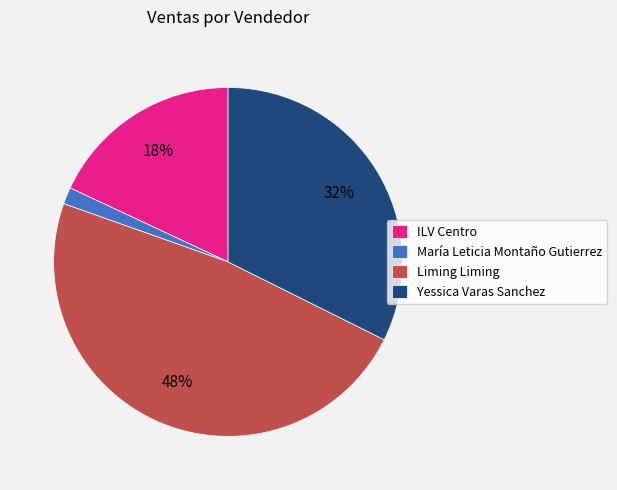

Does Yessica Varas Sanchez represent more than half of the total?

No